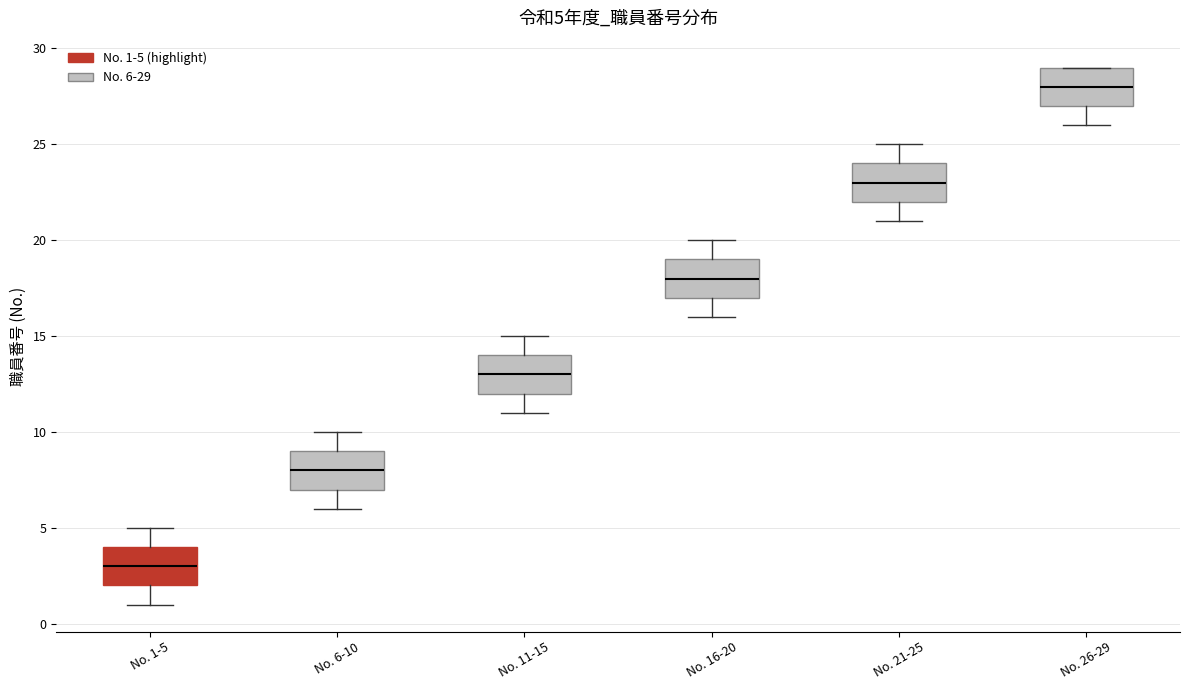

Which box's median line is the highest?

No. 26-29